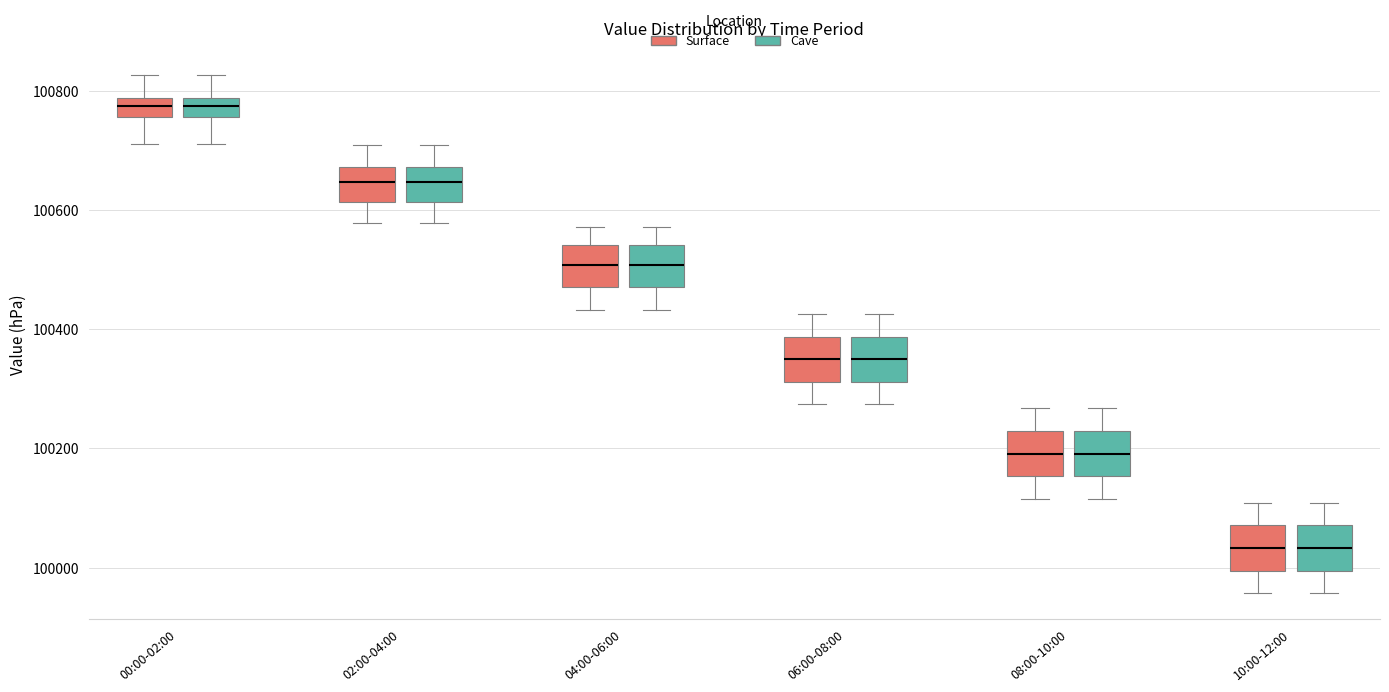

Where does the median line of the box for 08:00-10:00 (Surface) sit on the y-axis? The values are not printed on the chart, so give them approximately, as read against the axis.

100200